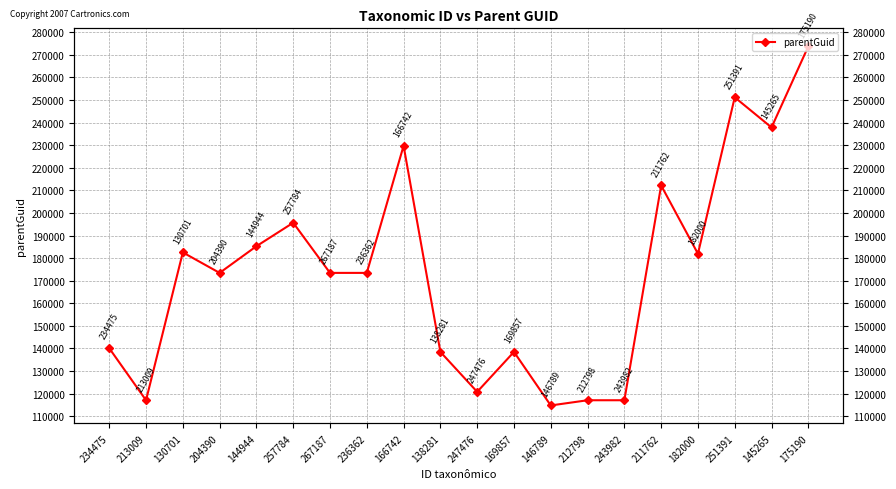

What position from the left is 175190?

20